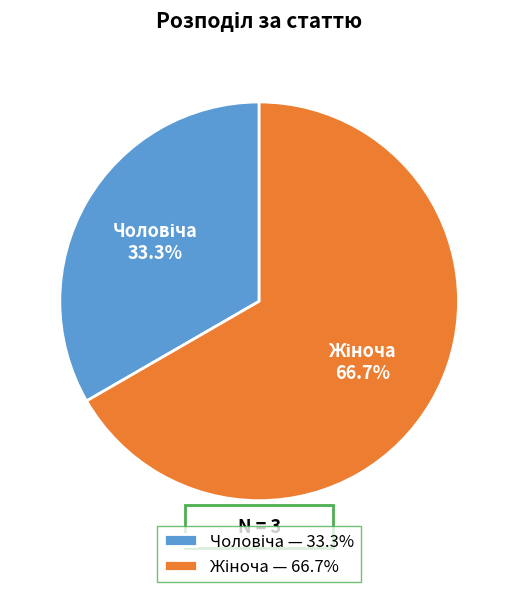

Does any single category account for the majority?

Yes